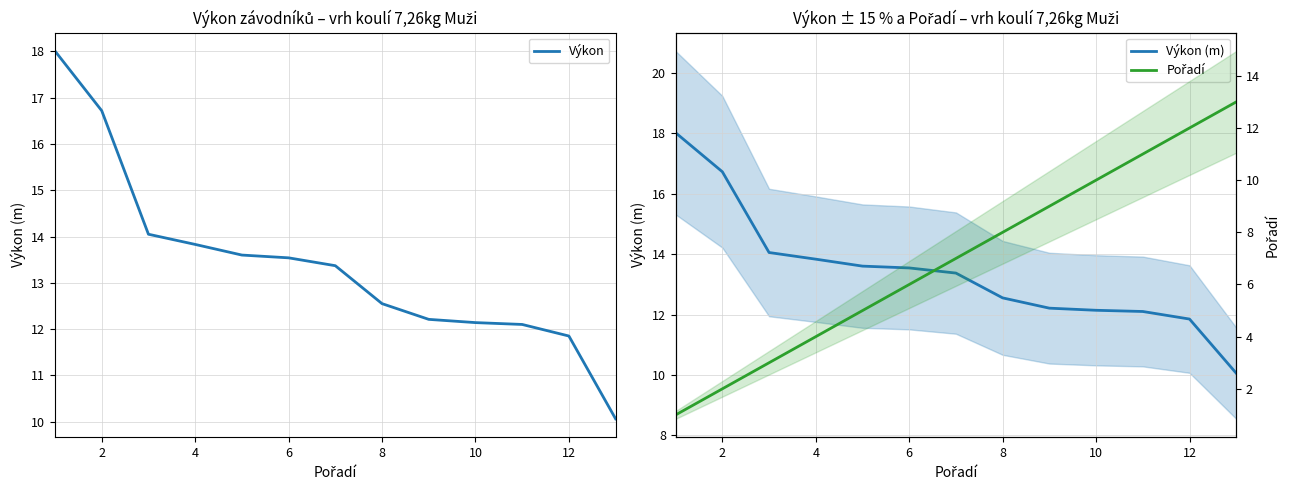

Is the value of Výkon (m) at 10 greater than the value of Výkon at 8?

No